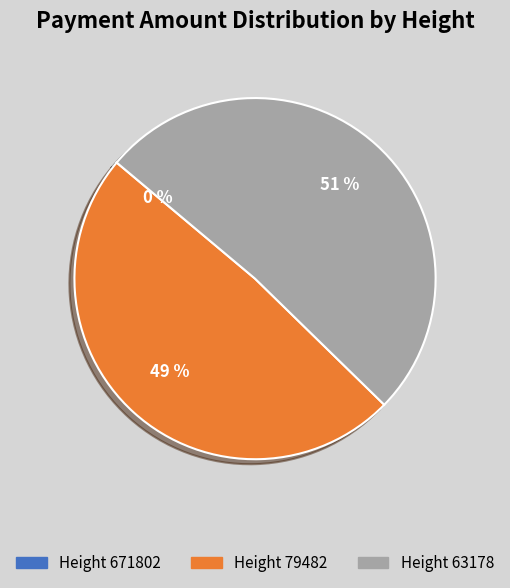

Which slice is the largest?

Height 63178